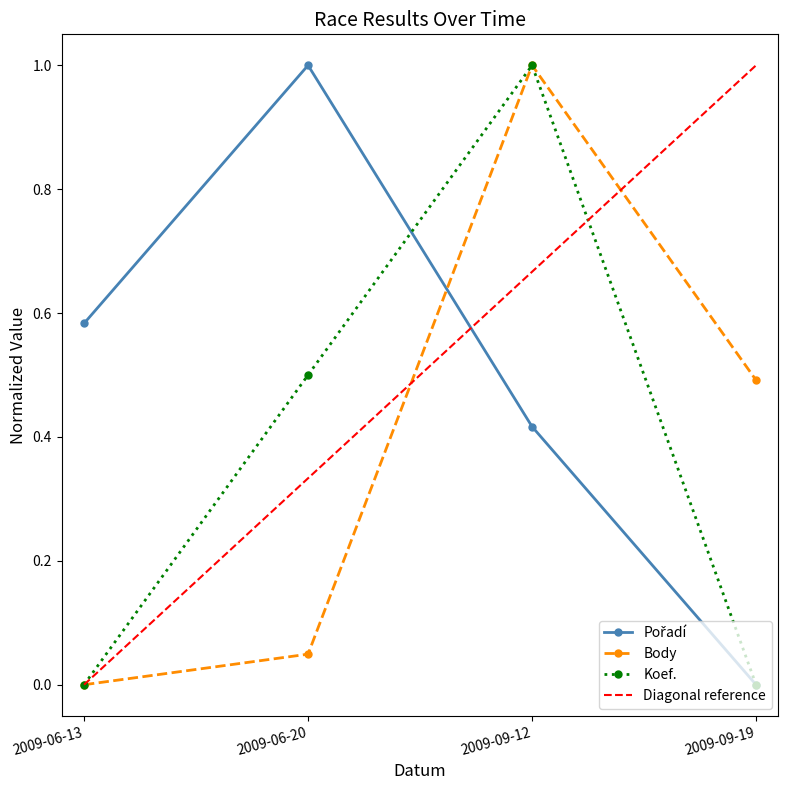

What is the difference between the highest and lowest values at 2009-06-20?

1.0